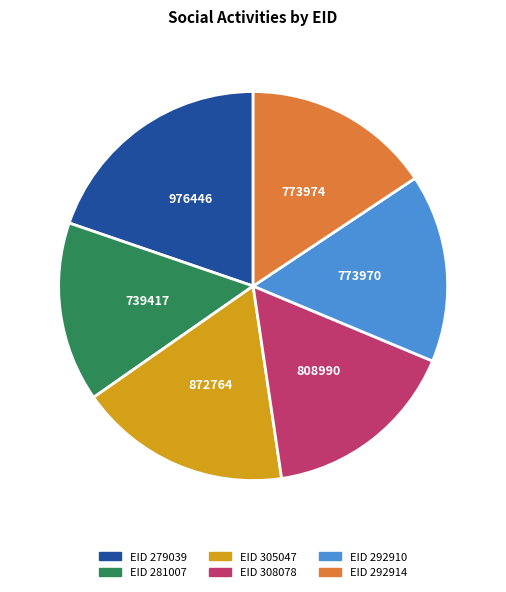

Is there any slice that represents more than half of the pie?

No